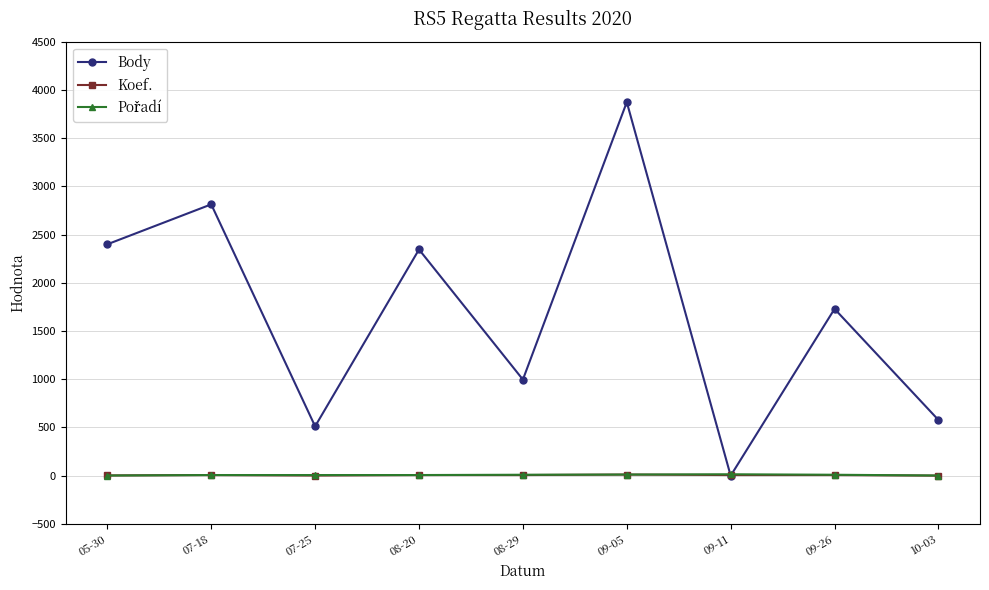

Which series has the largest range (max minus min)?

Body